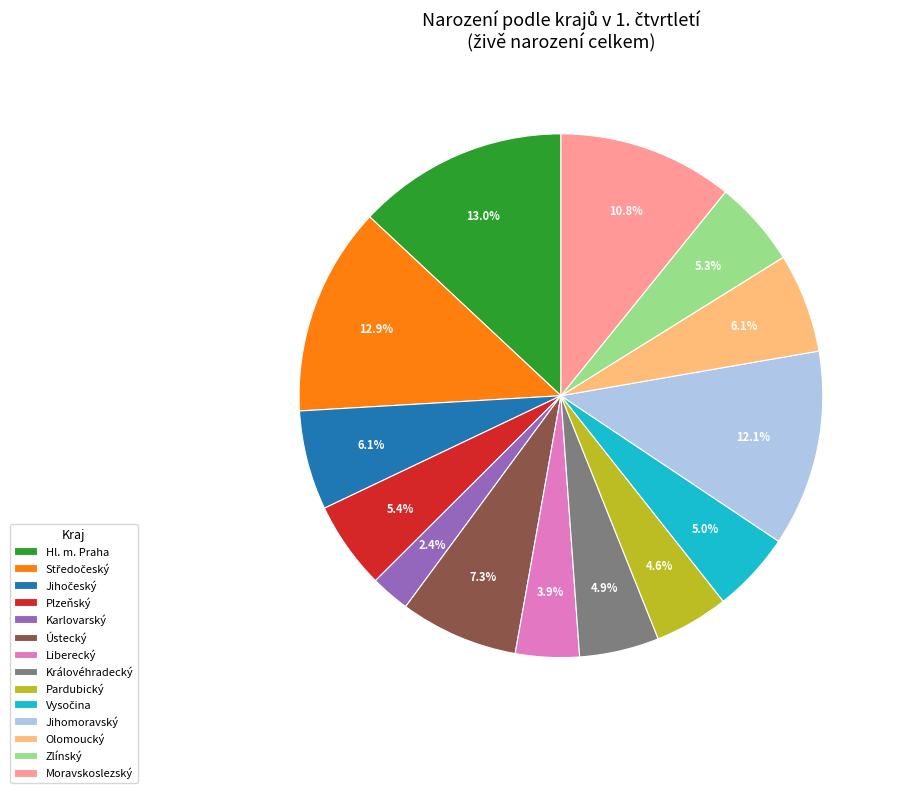

Which category has the smallest portion of the pie?

Karlovarský